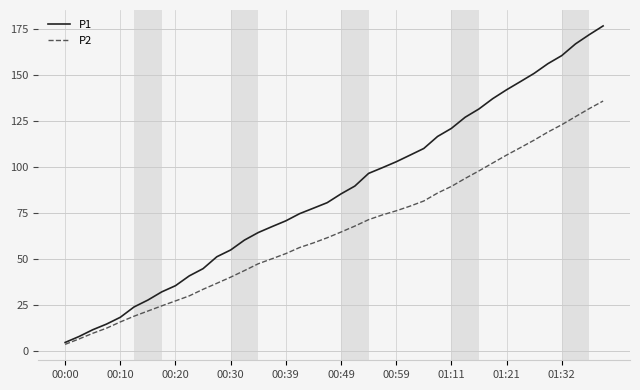

Which series has the largest total across all categories?

P1